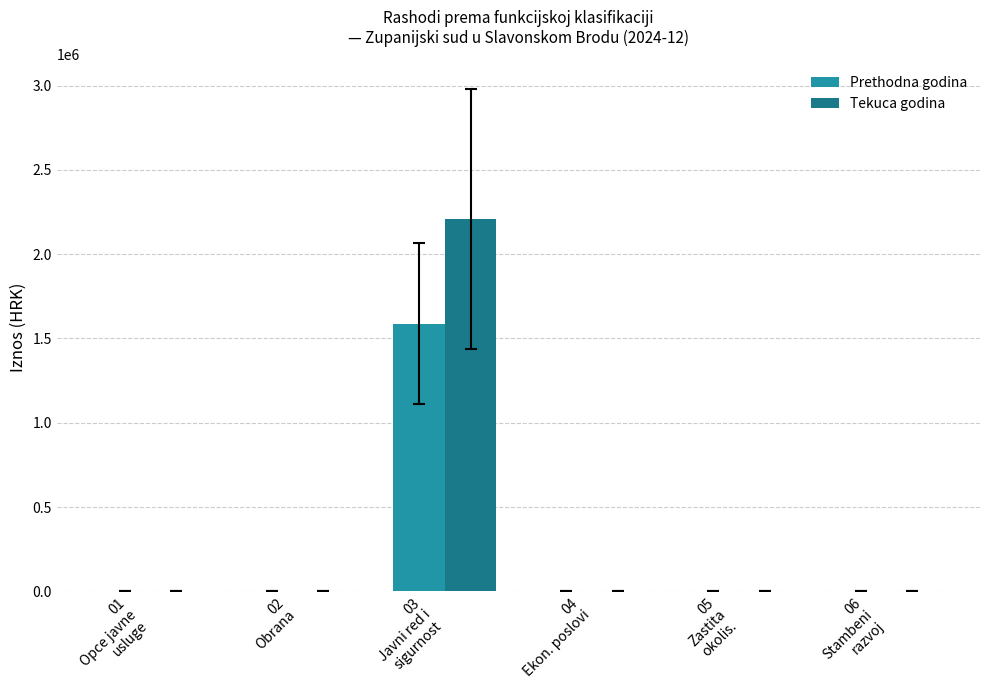

Reading right to left, list all the values displayed in this chart.

Prethodna godina: 06
Stambeni
razvoj=0.0	05
Zastita
okolis.=0.0	04
Ekon. poslovi=0.0	03
Javni red i
sigurnost=1587999.3	02
Obrana=0.0	01
Opce javne
usluge=0.0
Tekuca godina: 06
Stambeni
razvoj=0.0	05
Zastita
okolis.=0.0	04
Ekon. poslovi=0.0	03
Javni red i
sigurnost=2207814.0	02
Obrana=0.0	01
Opce javne
usluge=0.0